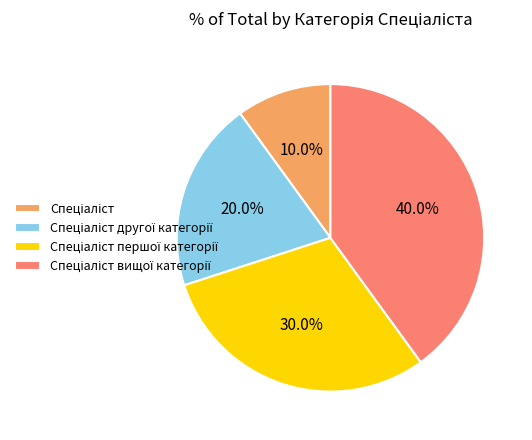

Is there any slice that represents more than half of the pie?

No